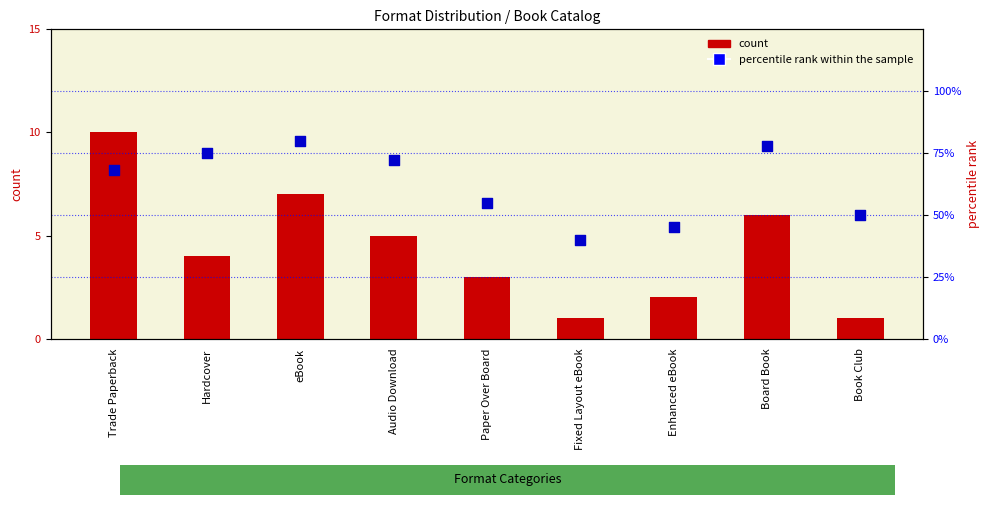

Is the value of count at Hardcover greater than the value of percentile rank within the sample at eBook?

No